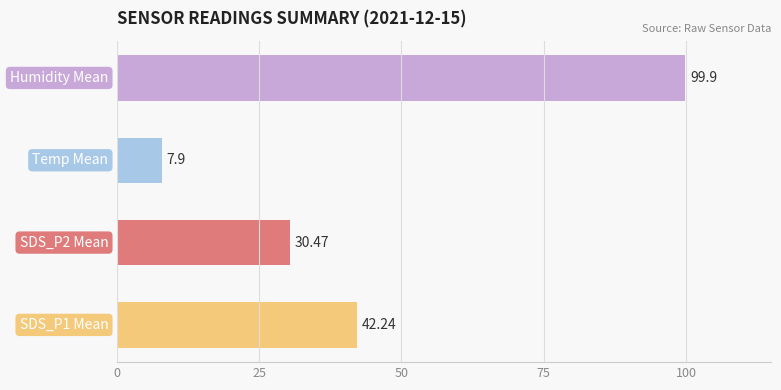

What is the sum of all values?

180.5